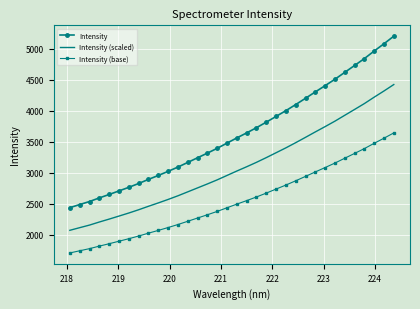

True or false: Intensity (scaled) and Intensity (base) intersect in this chart.

False